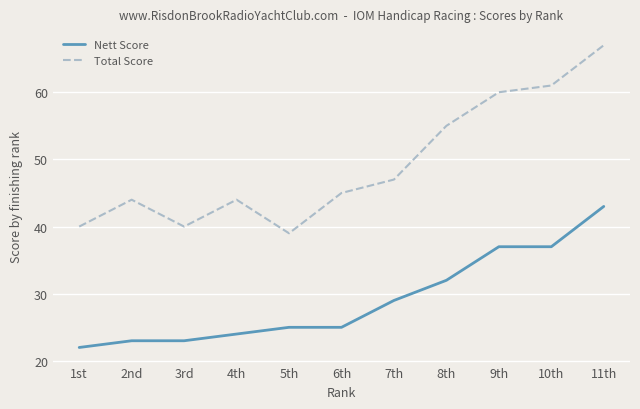

The Total Score series shows 24 at 8th. True or false?

False